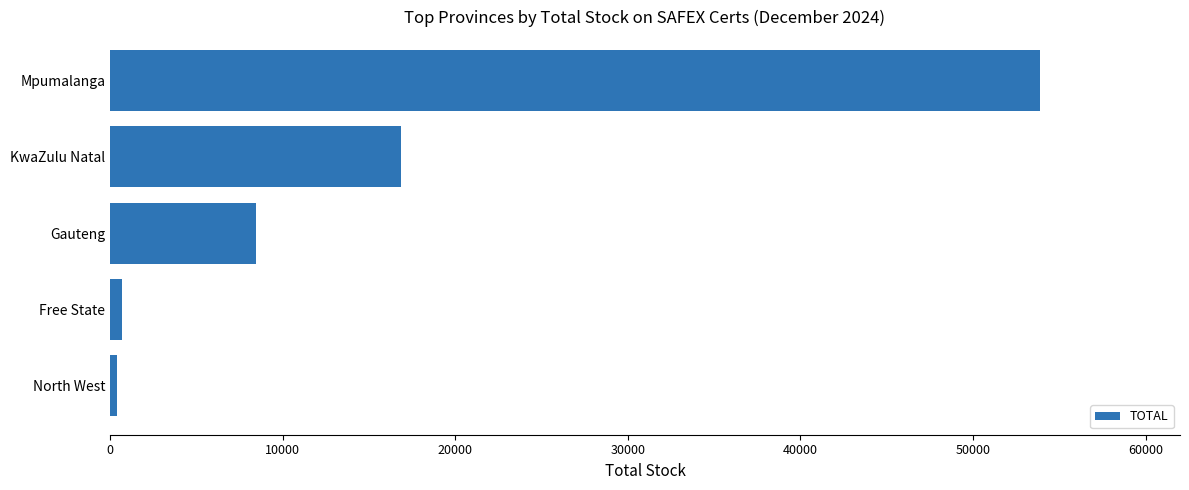

Reading bottom to top, transcribe all the data shown in this chart.

North West=400	Free State=700	Gauteng=8450	KwaZulu Natal=16850	Mpumalanga=53900